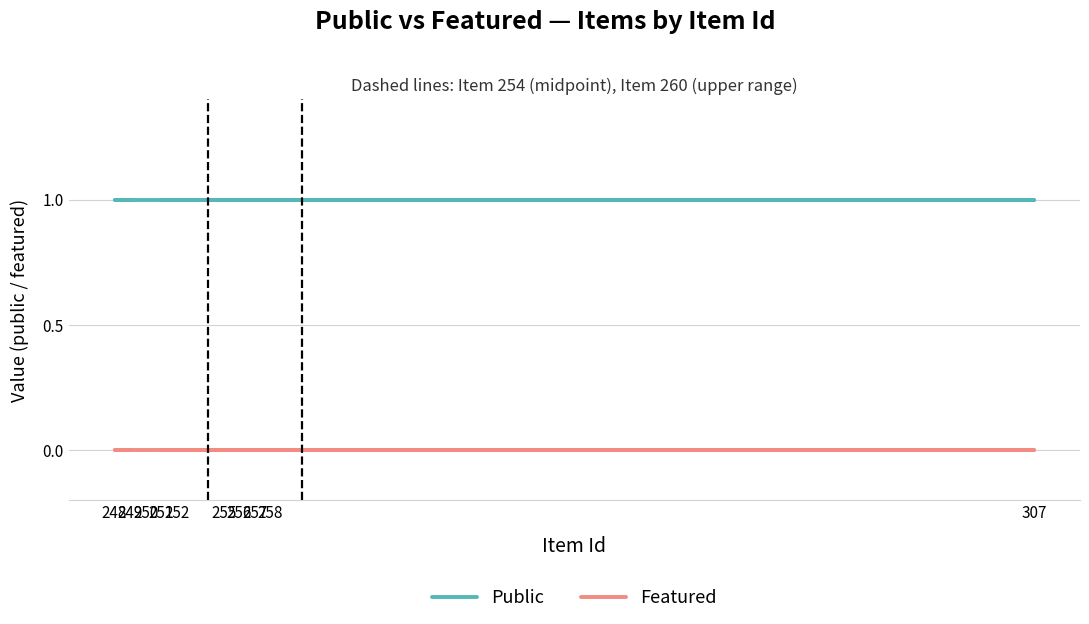

The Public series shows 1 at 251. True or false?

True